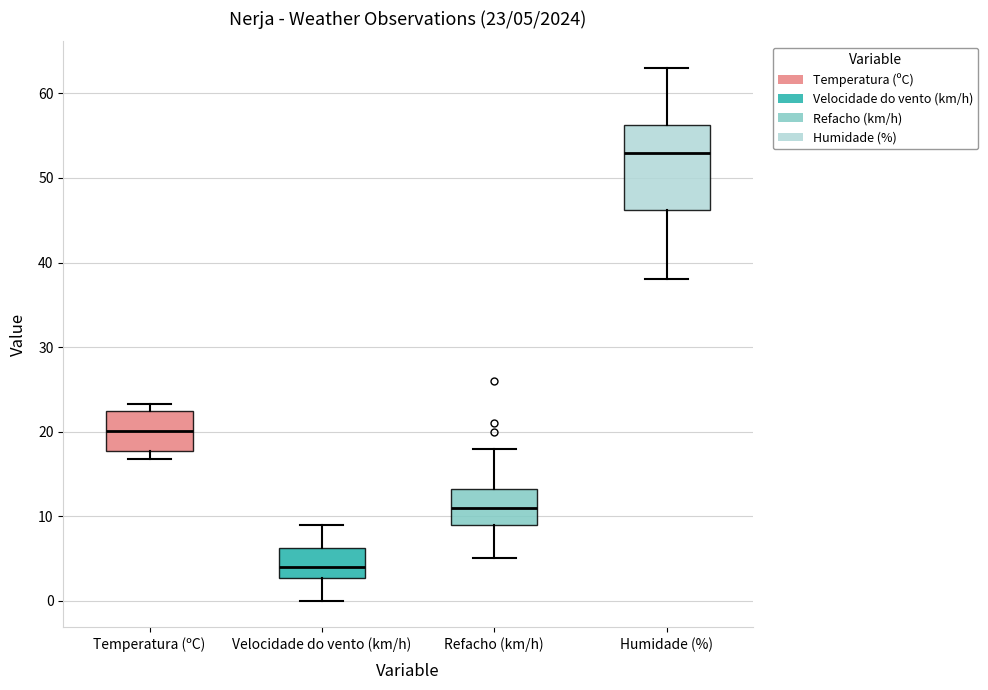

Which box has the highest median line?

Humidade (%)